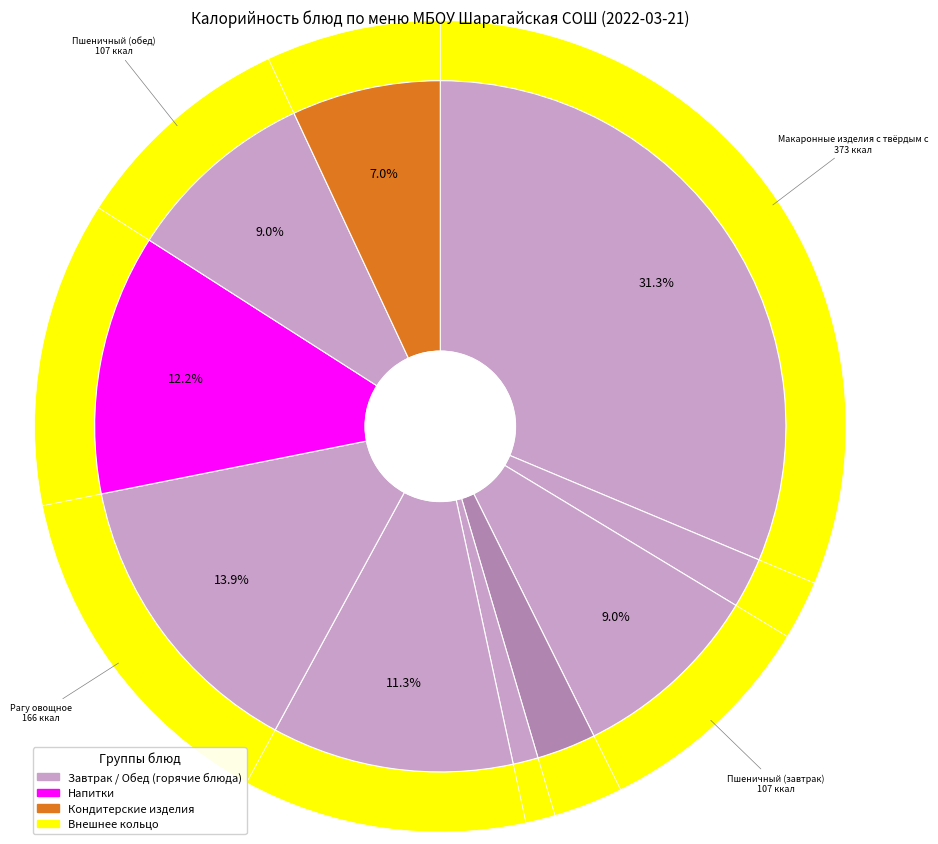

What portion of the pie excludes Рагу овощное?

86.1%